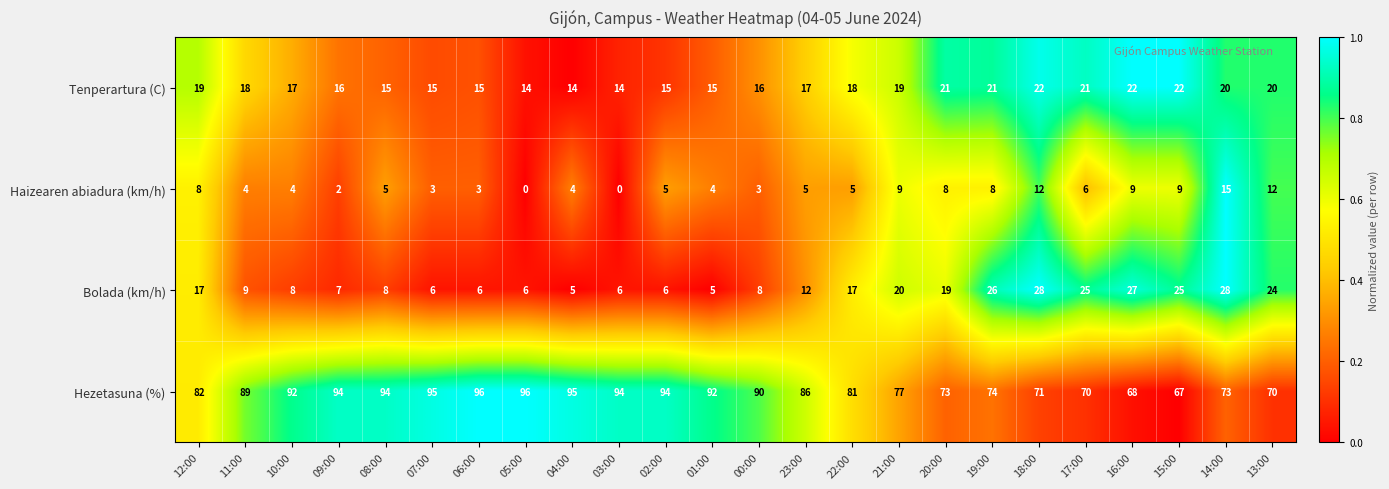

What is the greatest value displayed?

96